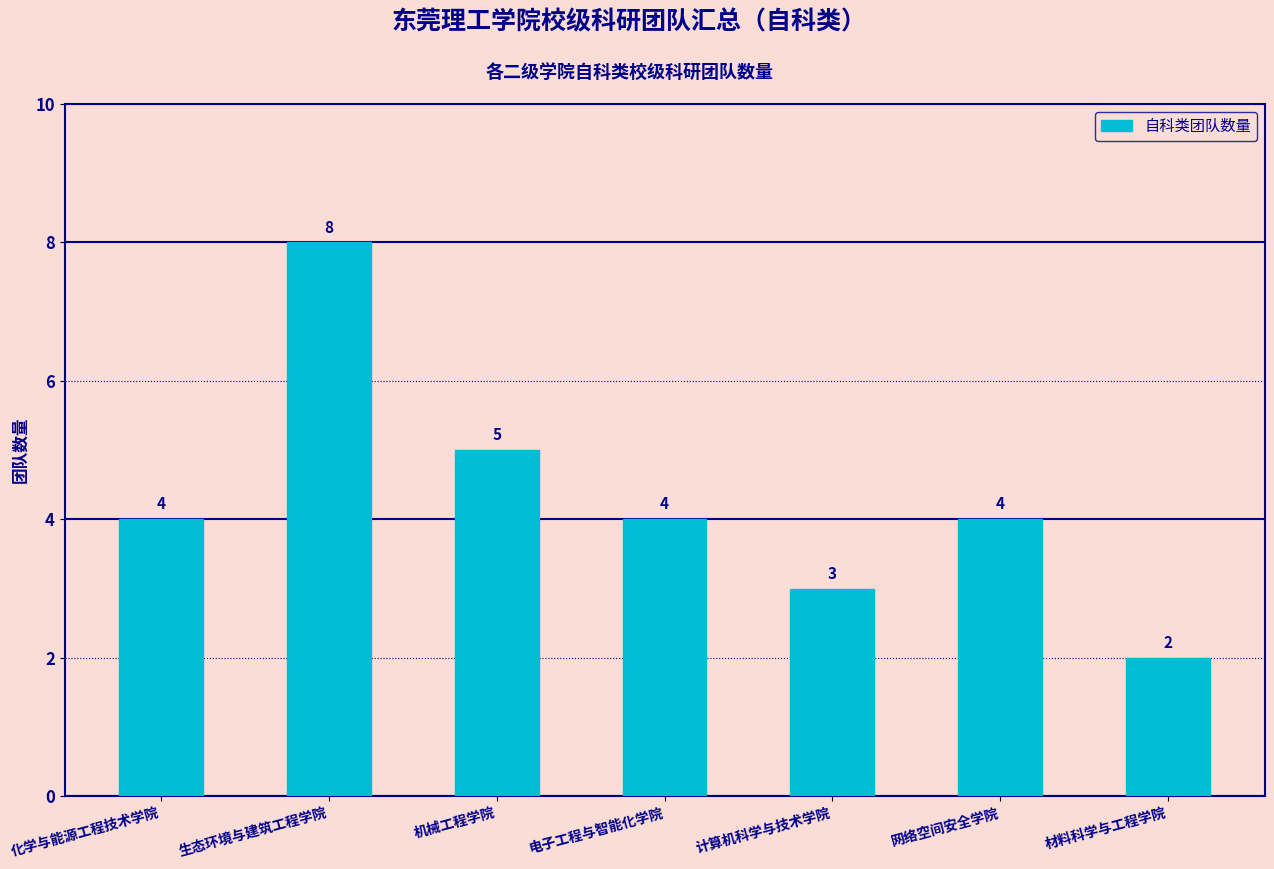

Is it true that the value at 化学与能源工程技术学院 is 1?

False